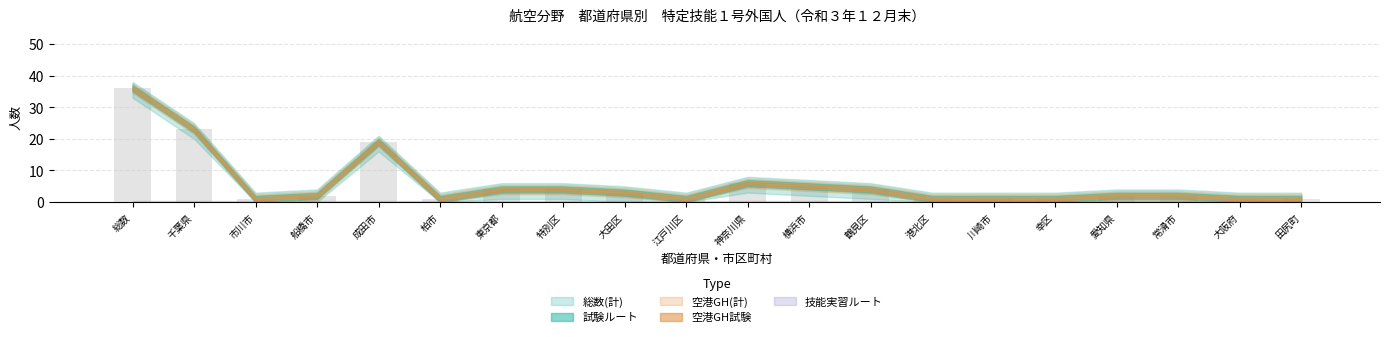

What is the greatest value displayed?

36